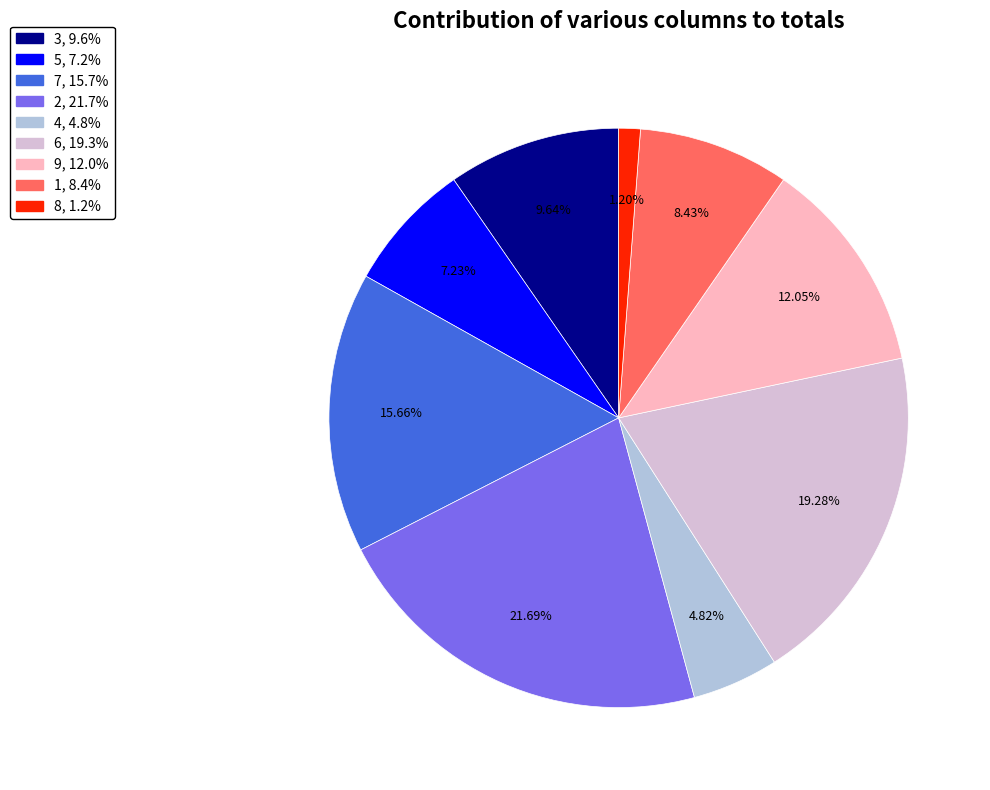

Is there any slice that represents more than half of the pie?

No